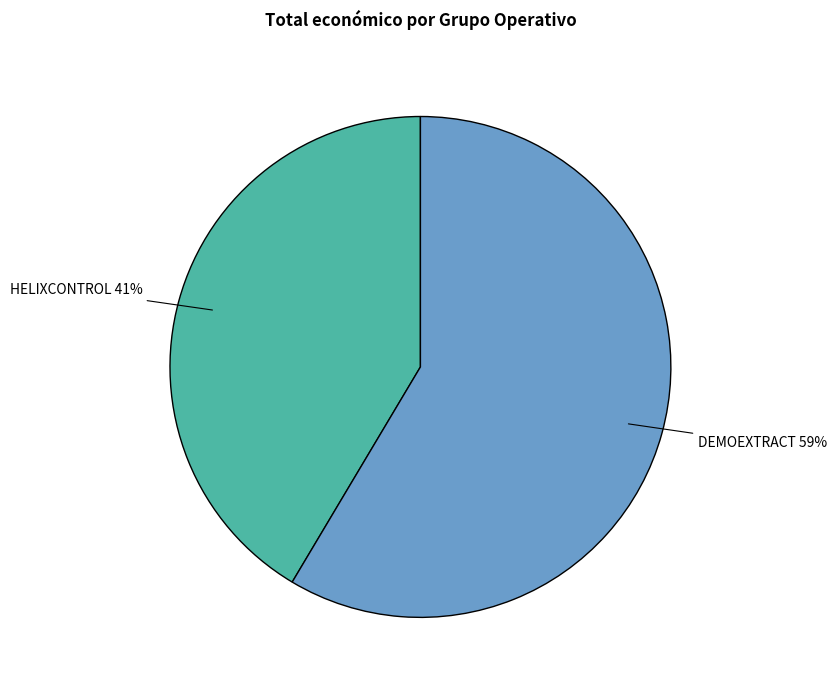

To the nearest percent, what is the average slice percentage?

50%